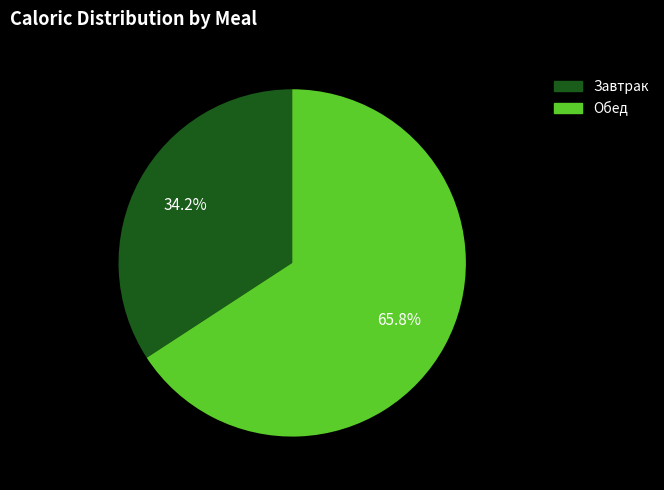

To the nearest percent, what is the difference between the largest and smallest slice percentages?

32%